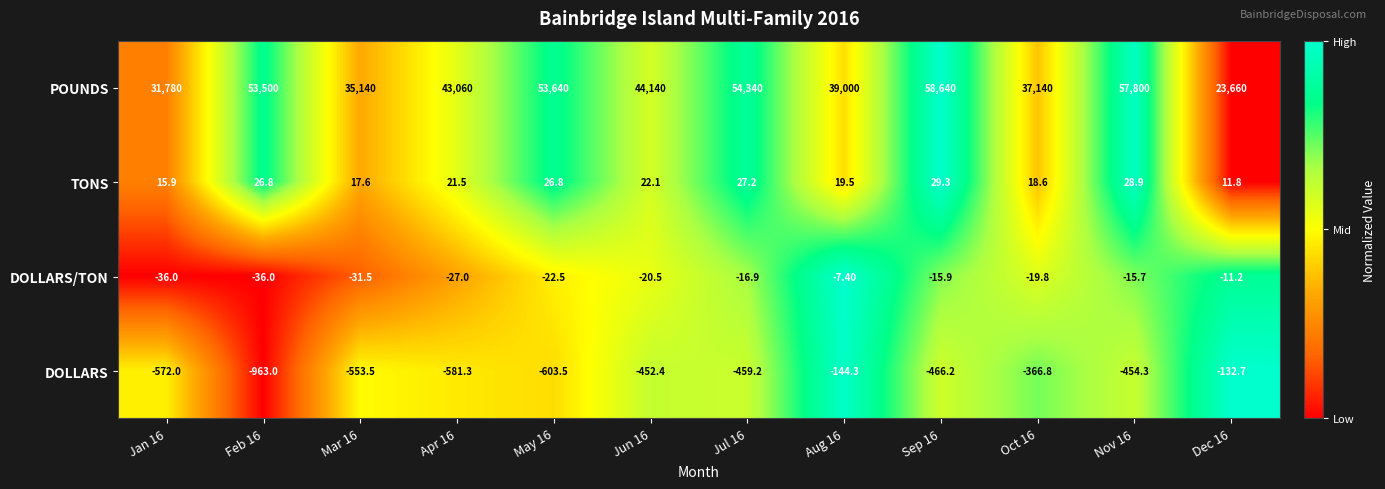

How many distinct data groups are displayed?

4